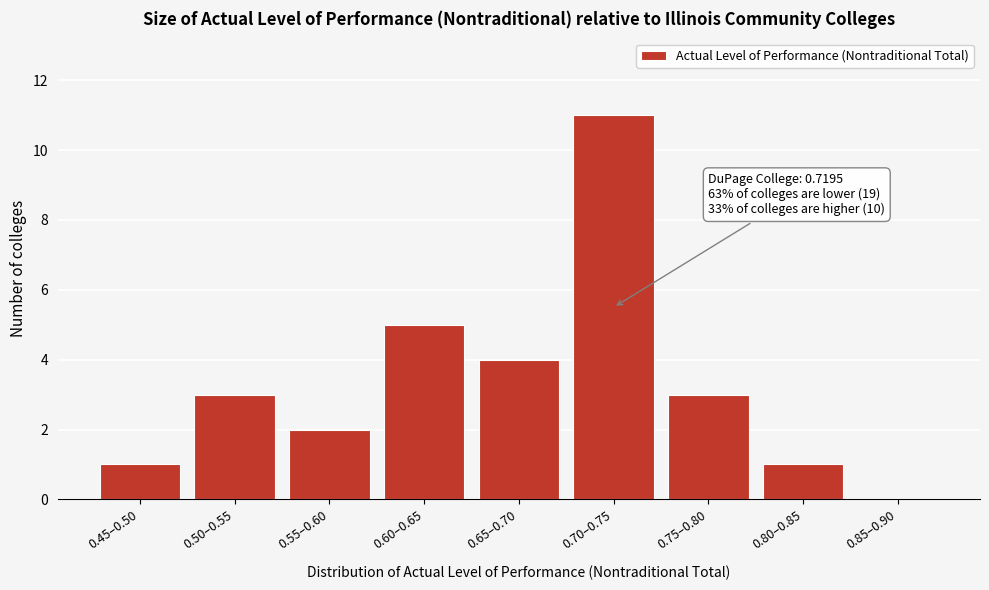

Reading left to right, extract all data points from this chart.

0.45–0.50=1	0.50–0.55=3	0.55–0.60=2	0.60–0.65=5	0.65–0.70=4	0.70–0.75=11	0.75–0.80=3	0.80–0.85=1	0.85–0.90=0